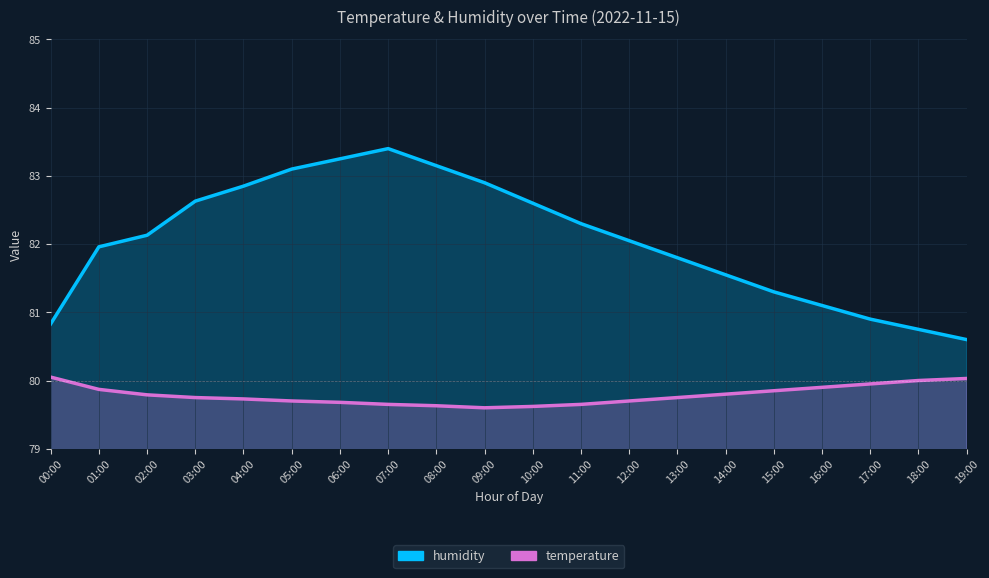

What is the label of the 20th point from the right?

00:00